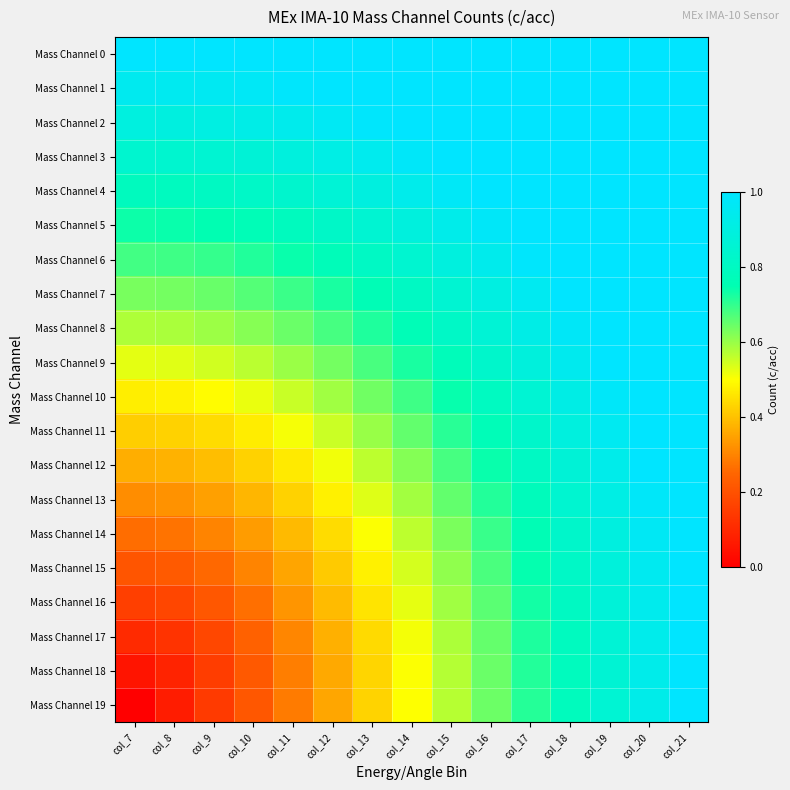

Which series has the largest total across all categories?

Mass Channel 0